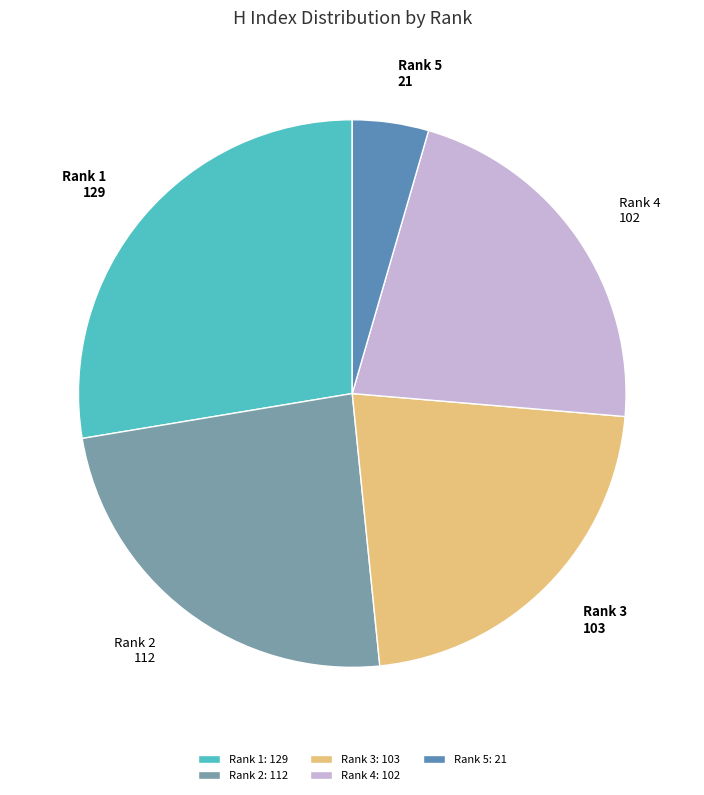

Does Rank 3 represent more than half of the total?

No